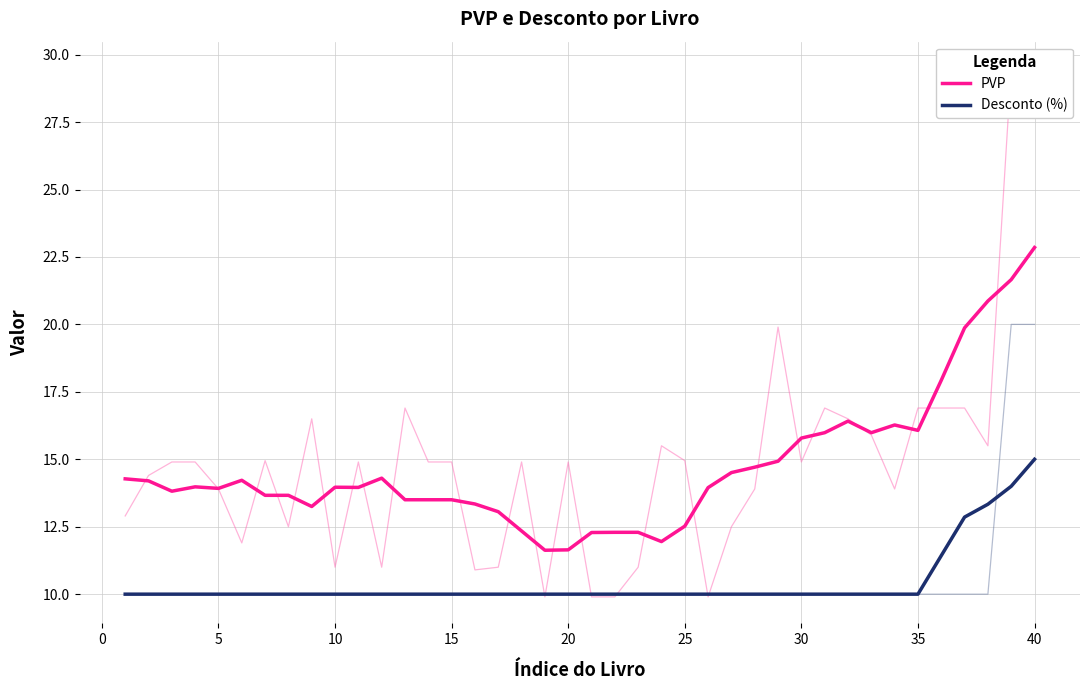

How many data points does each series have?

40